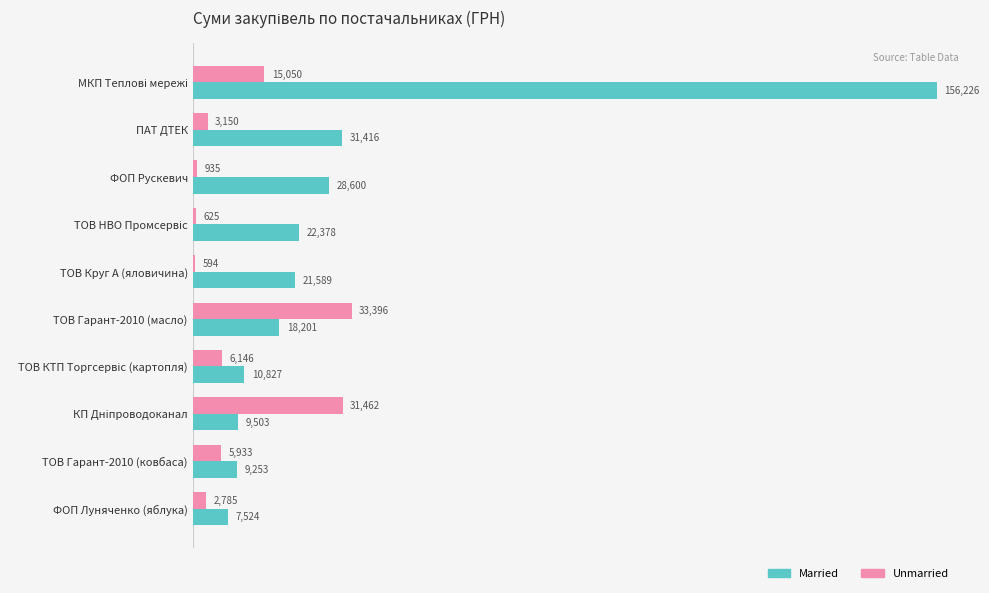

What is the smallest value displayed?

594.0